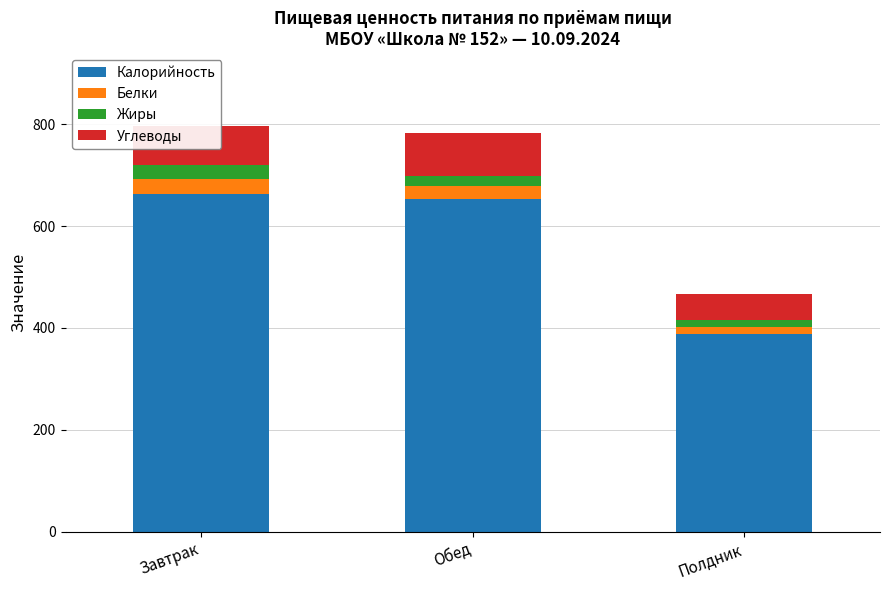

Where is Калорийность nearest to the value 526?

Обед